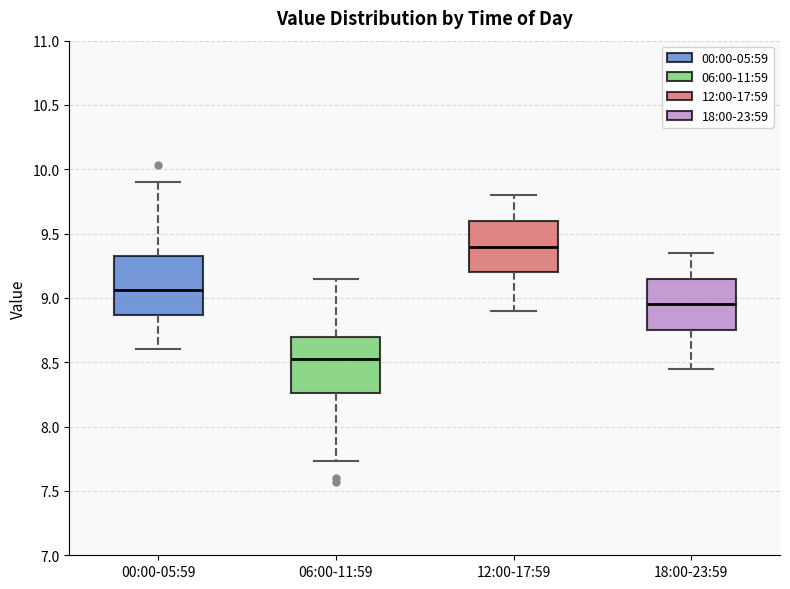

Which box has the highest median line?

12:00-17:59